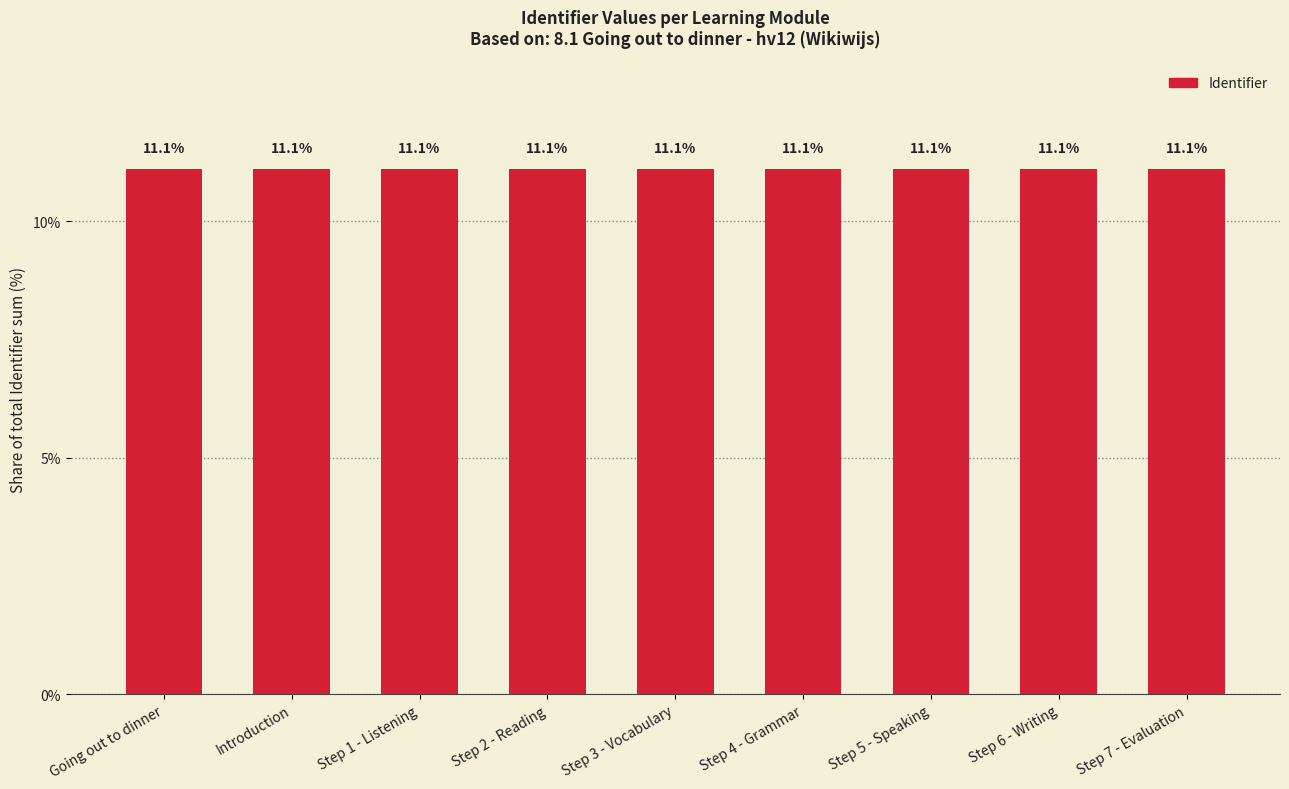

Are the bars horizontal?

No